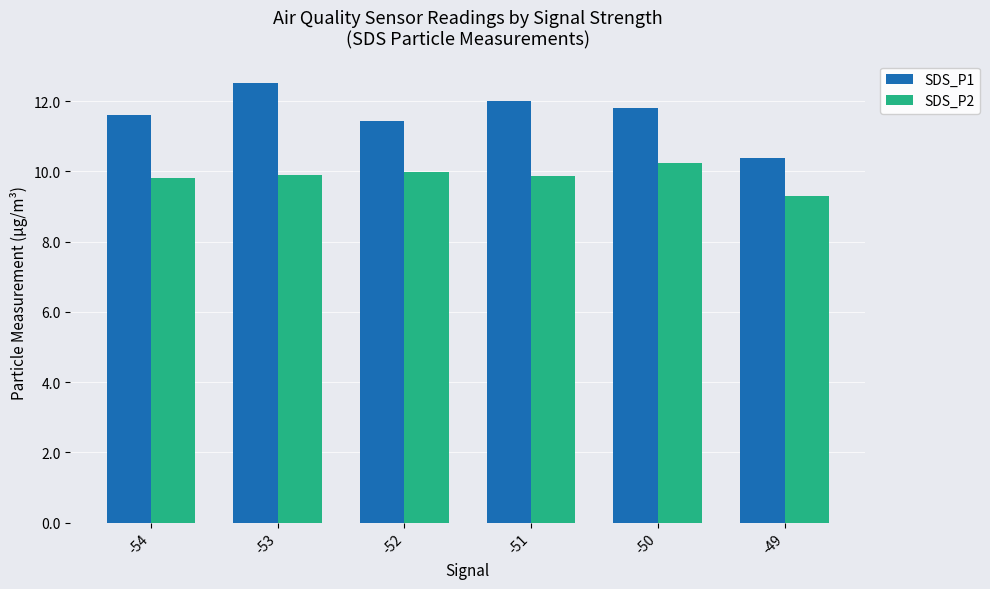

At how many categories does at least one series exceed 11?

5